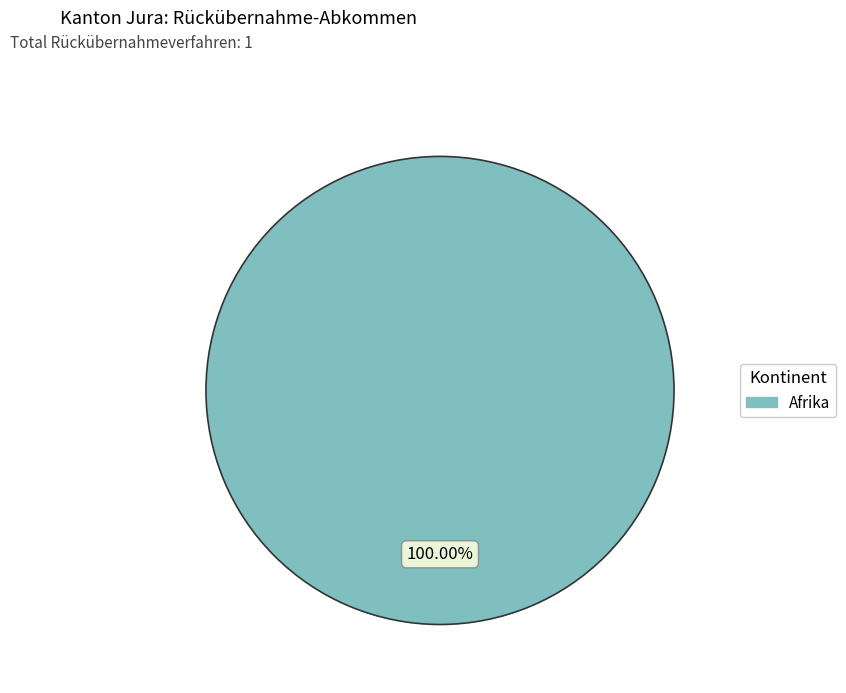

Rank the categories by value from lowest to highest.

Afrika